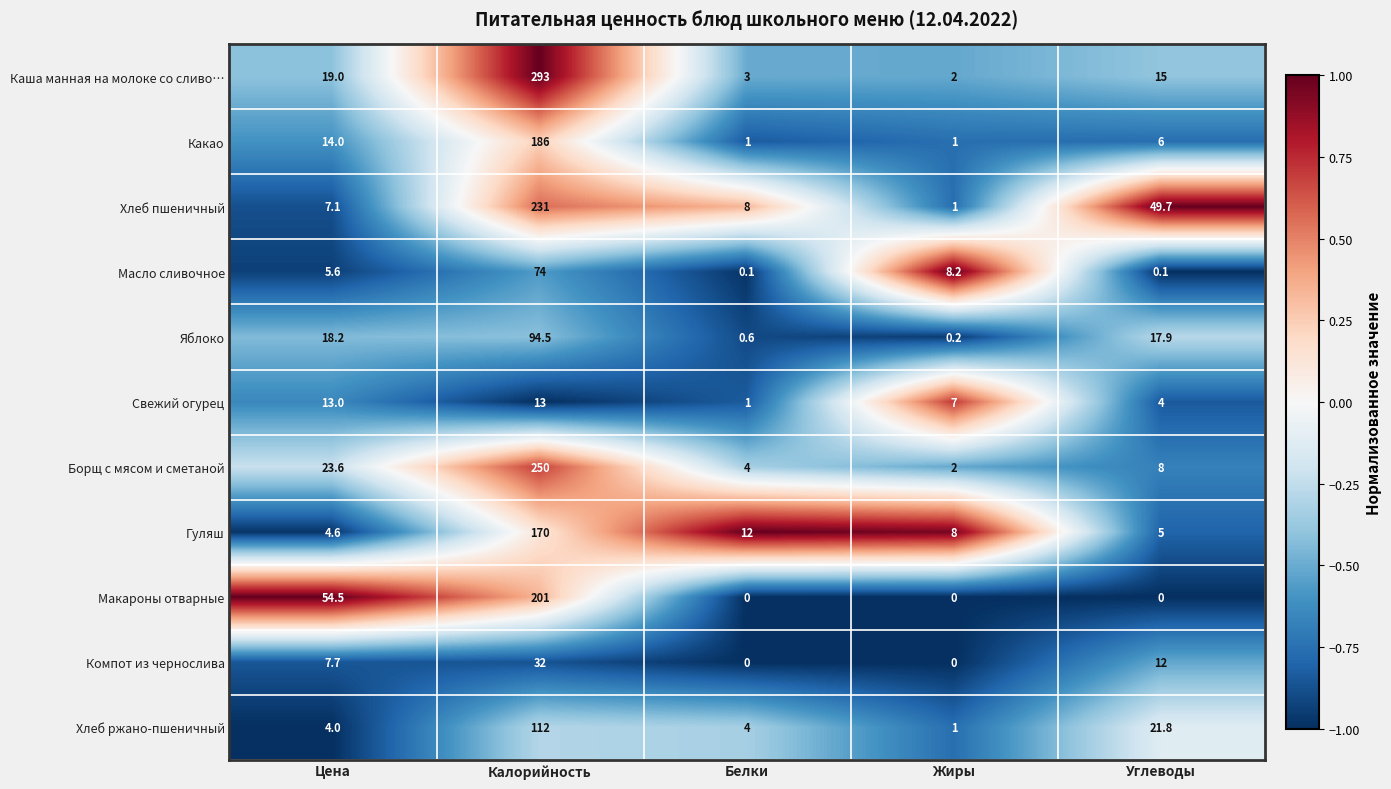

Rank the series by their maximum value, from highest to lowest.

Каша манная на молоке со сливо…, Борщ с мясом и сметаной, Хлеб пшеничный, Макароны отварные, Какао, Гуляш, Хлеб ржано-пшеничный, Яблоко, Масло сливочное, Компот из чернослива, Свежий огурец